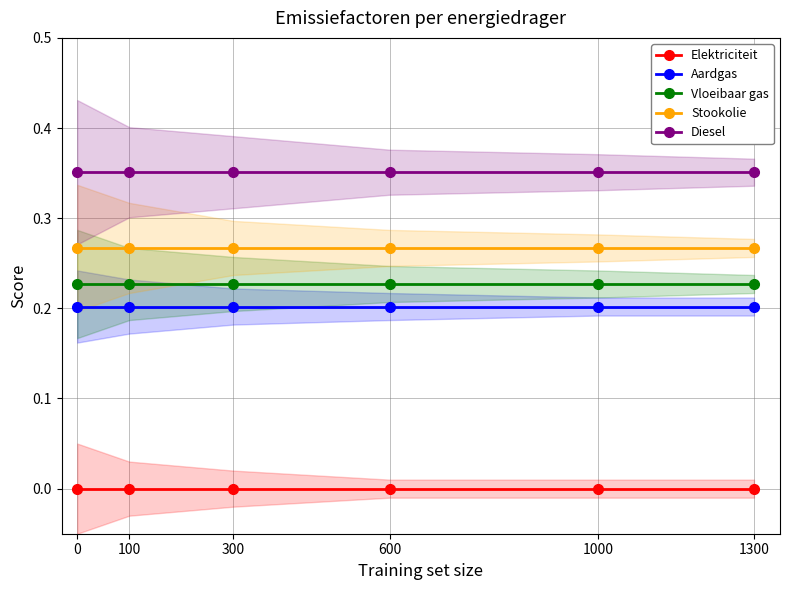

Which series has the widest spread of values?

Elektriciteit